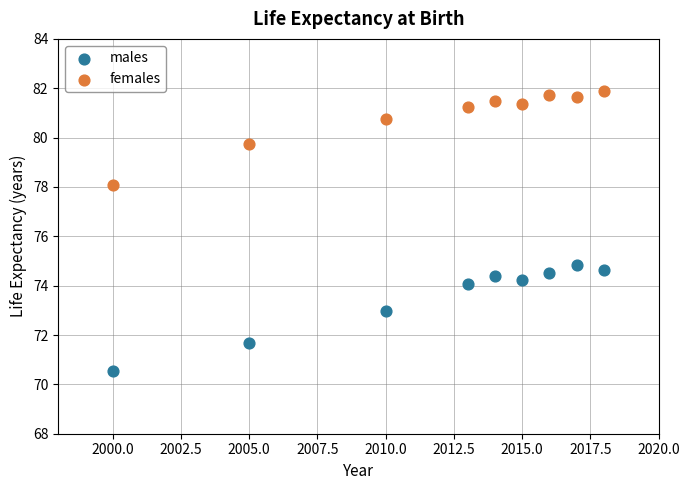

What is the X range (max minus min) for the scatter plot?

18.0